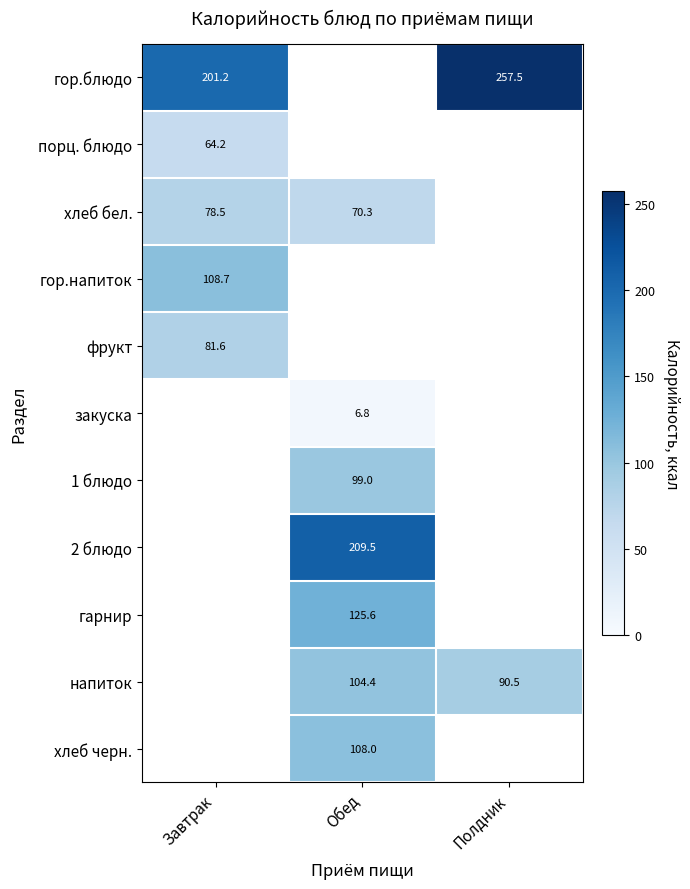

What is the minimum value shown in the chart?

6.8